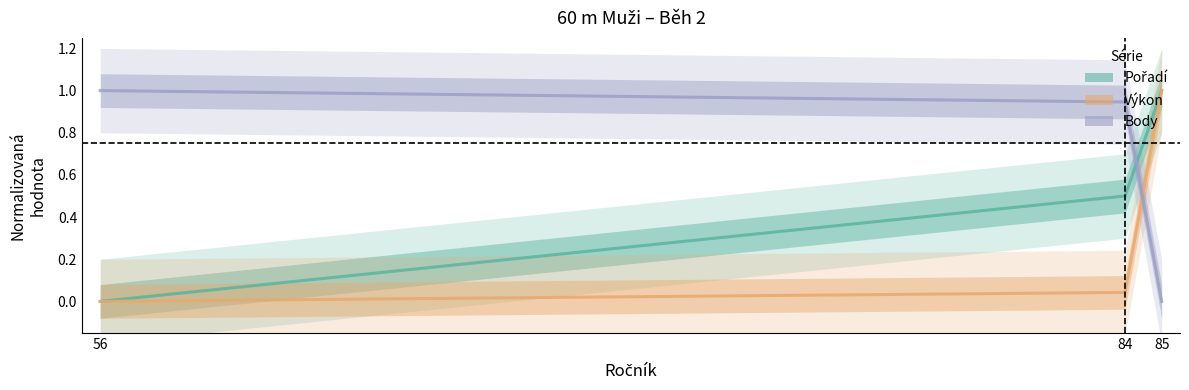

Reading left to right, extract all data points from this chart.

Pořadí: 0.0	0.5	1.0
Výkon: 0.0	0.0	1.0
Body: 1.0	0.9	0.0